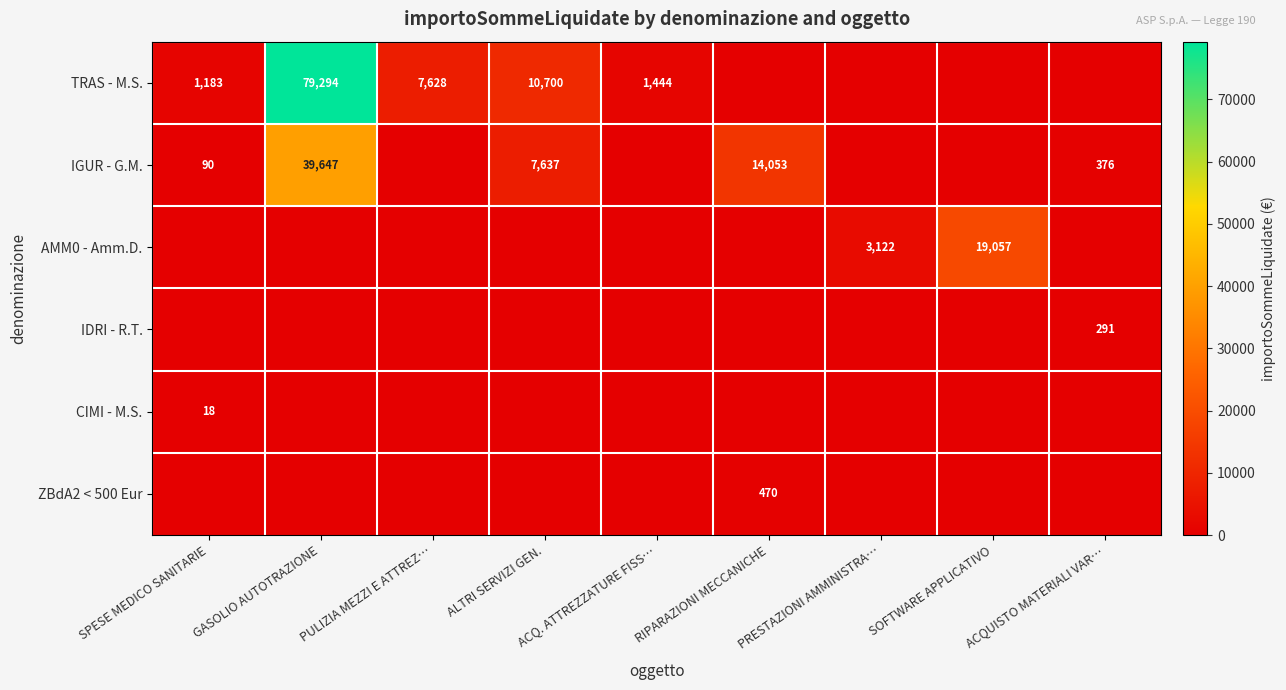

At how many categories does at least one series exceed 47597?

1